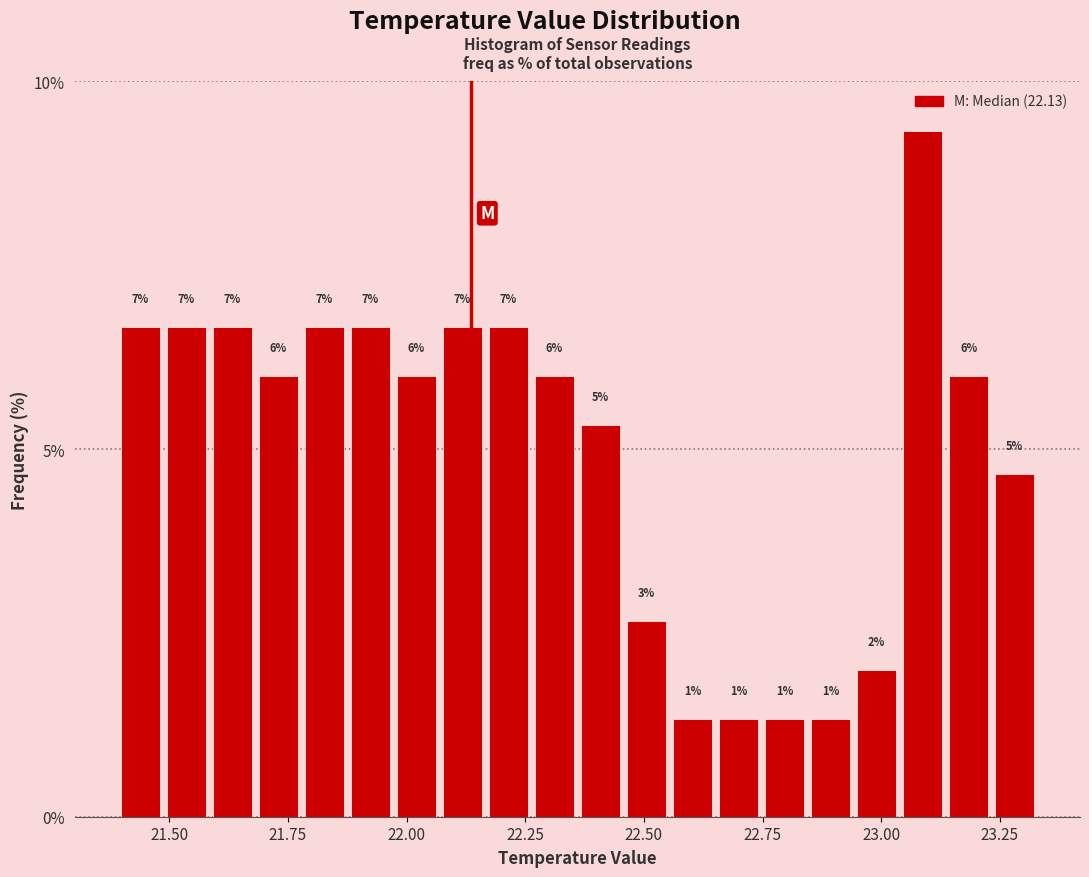

Read against the x-axis, roughly where is the centre of the tallest bar?

23.10